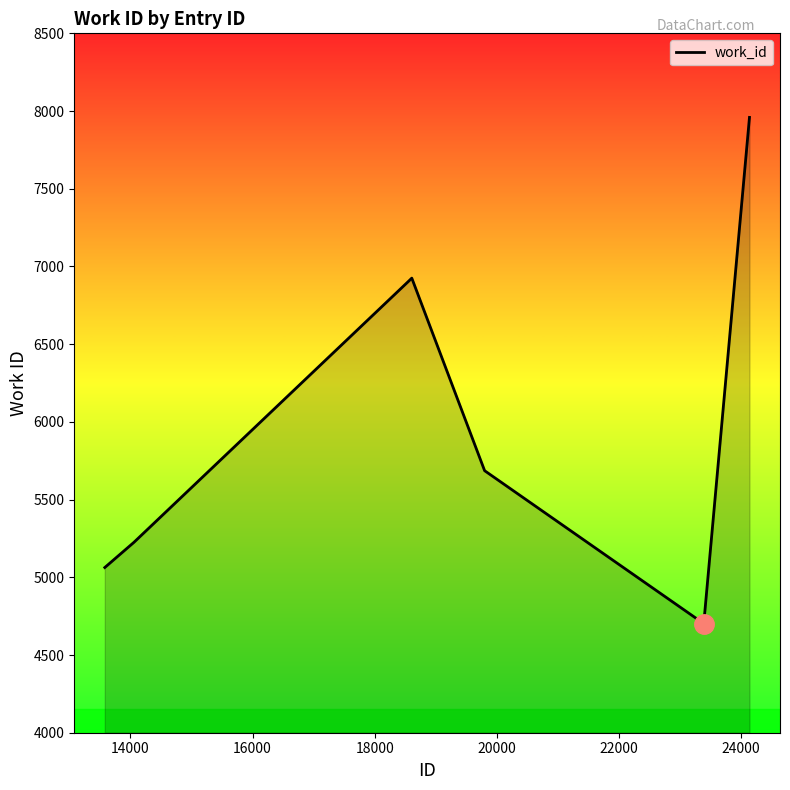

What is the minimum value shown in the chart?

4702